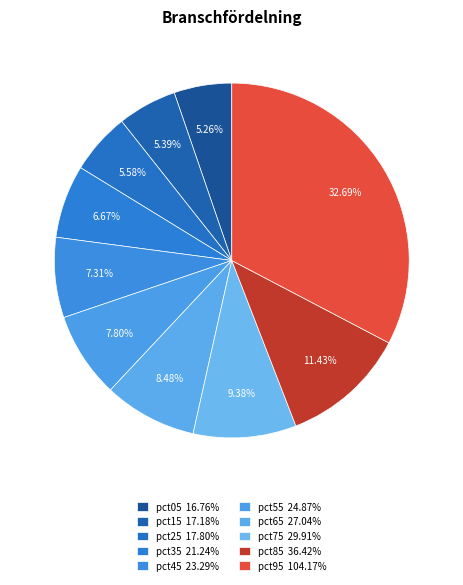

What is the total percentage of pct65 and pct45?

15.8%